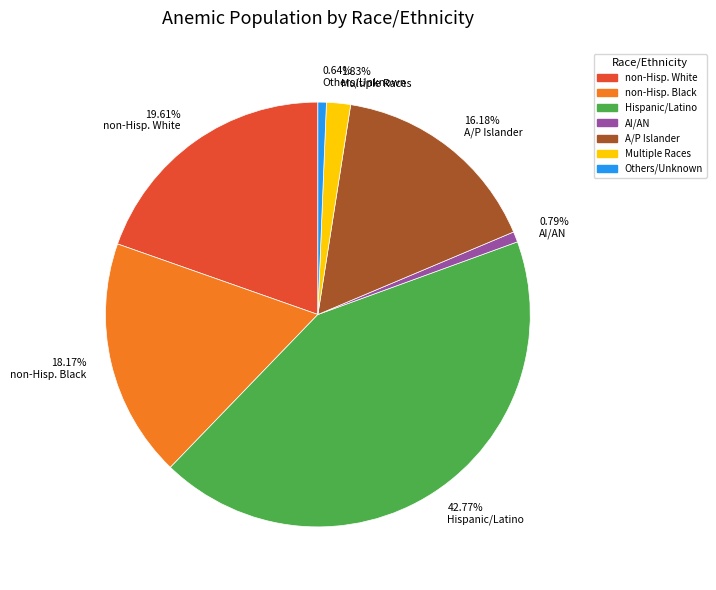

Which category has the biggest portion of the pie?

Hispanic/Latino